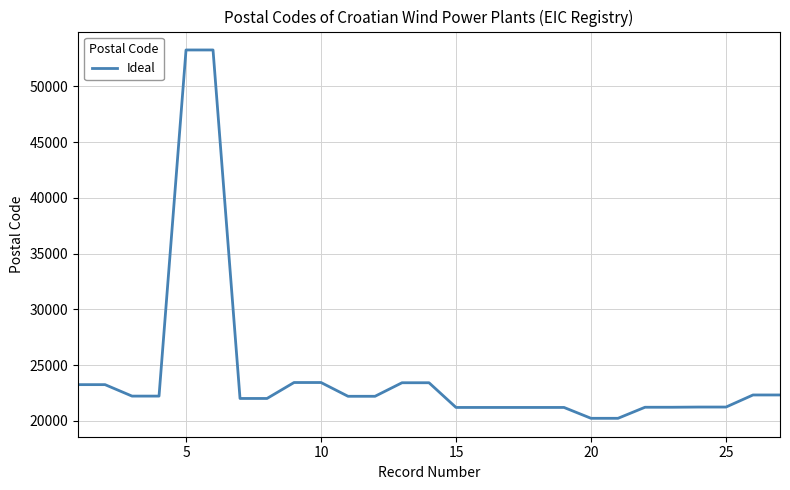

What is the smallest value displayed?

20230